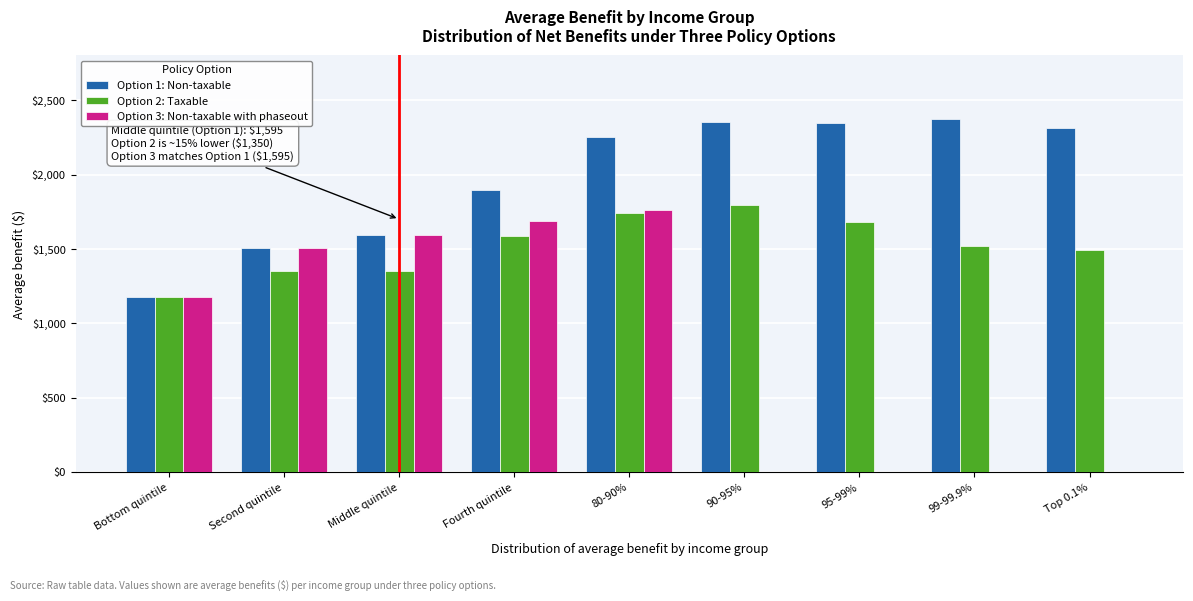

Is the value of Option 2: Taxable at 95-99% greater than the value of Option 3: Non-taxable with phaseout at 95-99%?

Yes